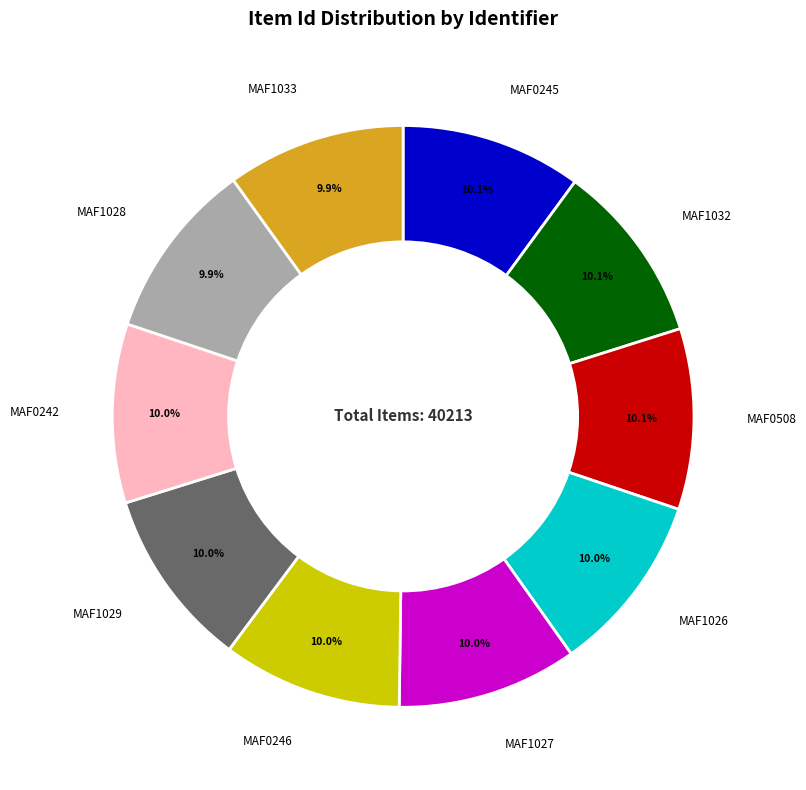

Approximately how many times larger is the value at MAF1029 compared to MAF0246?

1.0